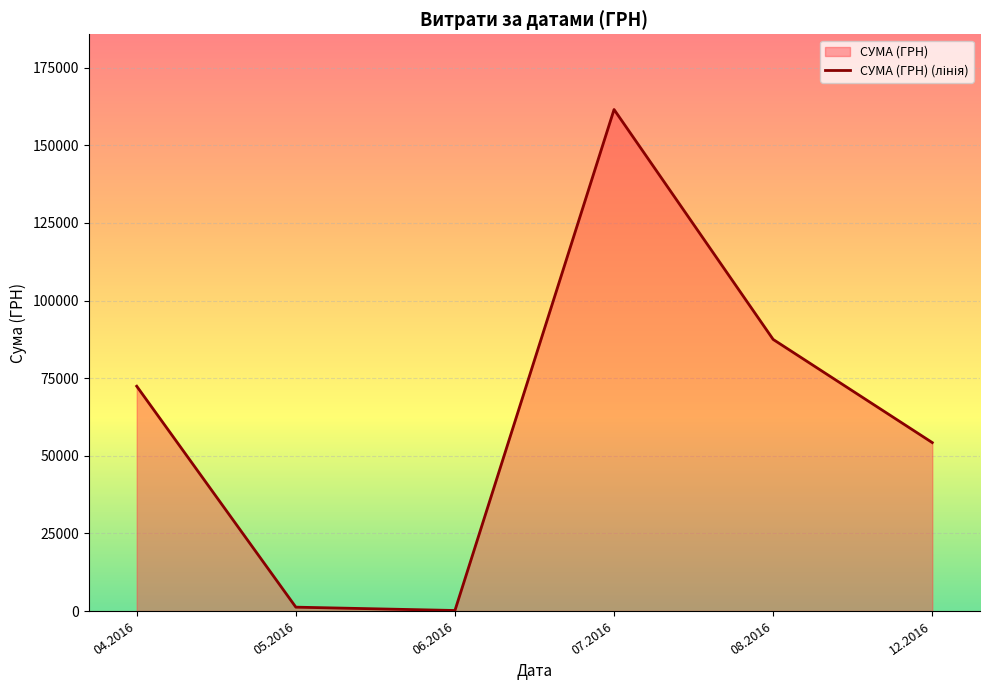

Where is the data nearest to the value 80846?

08.2016